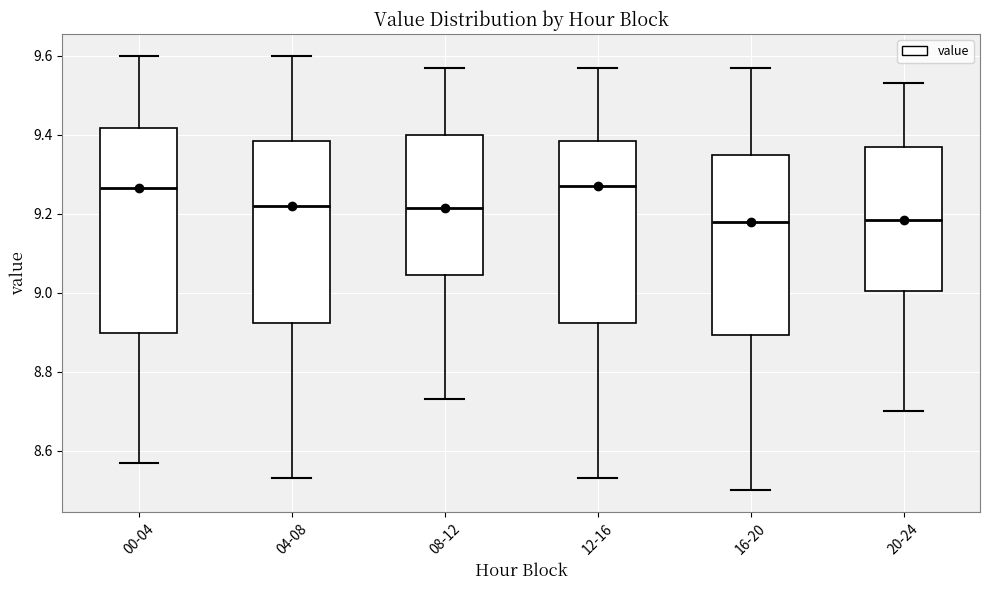

Reading left to right, transcribe this box plot: for each box, give where its median line is, the range the box spans, and where its two whiskers end, as read against the y-axis. The values are not printed on the chart, so give them approximately, as read against the axis.

00-04: median 9.26, box 8.90 to 9.42, whiskers 8.58 to 9.60
04-08: median 9.22, box 8.92 to 9.38, whiskers 8.54 to 9.60
08-12: median 9.22, box 9.04 to 9.40, whiskers 8.74 to 9.58
12-16: median 9.28, box 8.92 to 9.38, whiskers 8.54 to 9.58
16-20: median 9.18, box 8.90 to 9.34, whiskers 8.50 to 9.58
20-24: median 9.18, box 9.00 to 9.38, whiskers 8.70 to 9.54